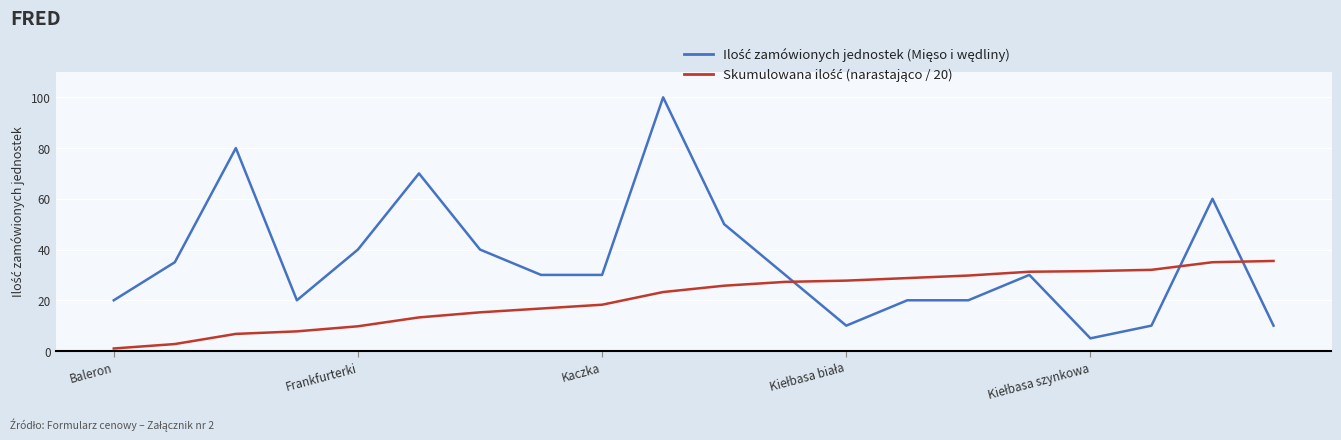

Reading left to right, list all the values displayed in this chart.

Ilość zamówionych jednostek (Mięso i wędliny): 20.0	35.0	80.0	20.0	40.0	70.0	40.0	30.0	30.0	100.0	50.0	30.0	10.0	20.0	20.0	30.0	5.0	10.0	60.0	10.0
Skumulowana ilość (narastająco / 20): 1.0	2.8	6.8	7.8	9.8	13.2	15.2	16.8	18.2	23.2	25.8	27.2	27.8	28.8	29.8	31.2	31.5	32.0	35.0	35.5